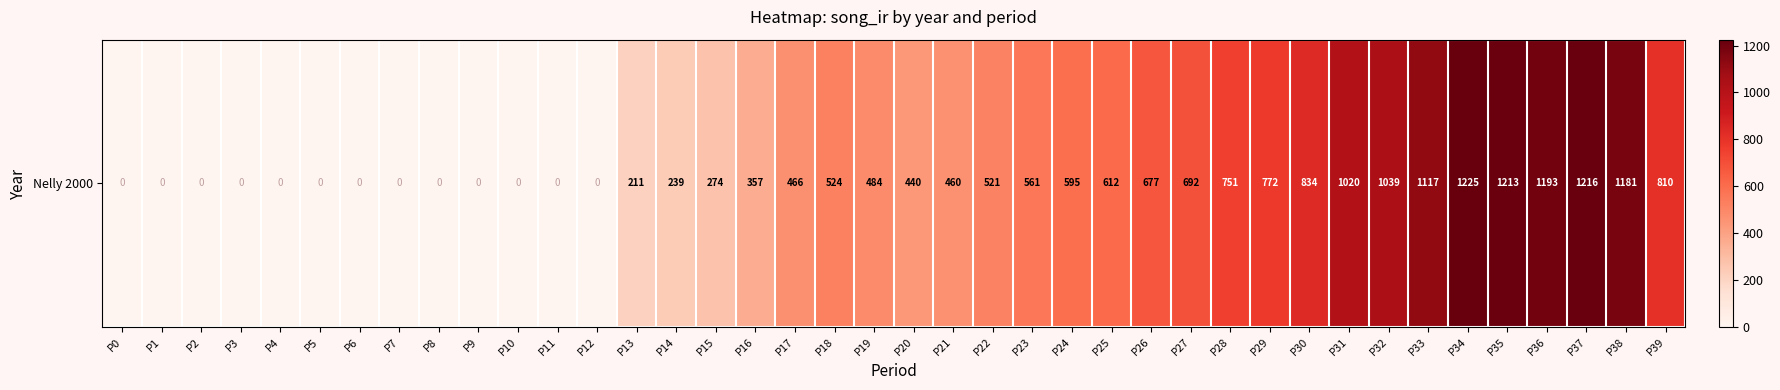

What is the maximum value shown in the chart?

1225.2